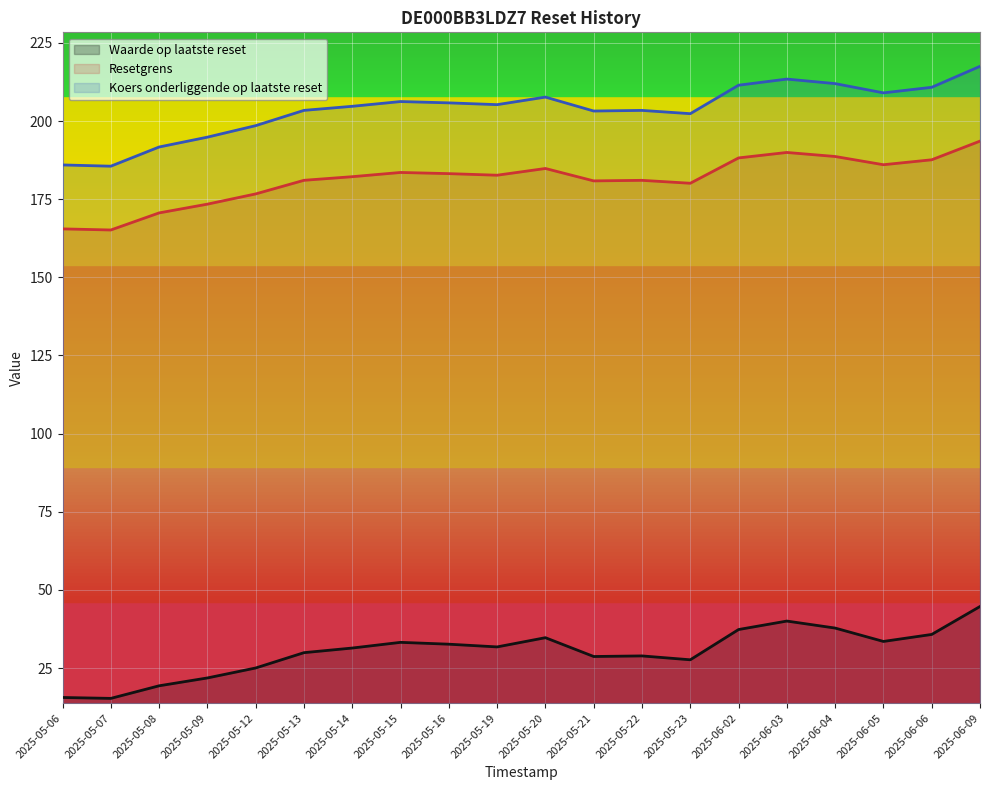

What is the value of the Resetgrens point at the 8th from the left?

183.6